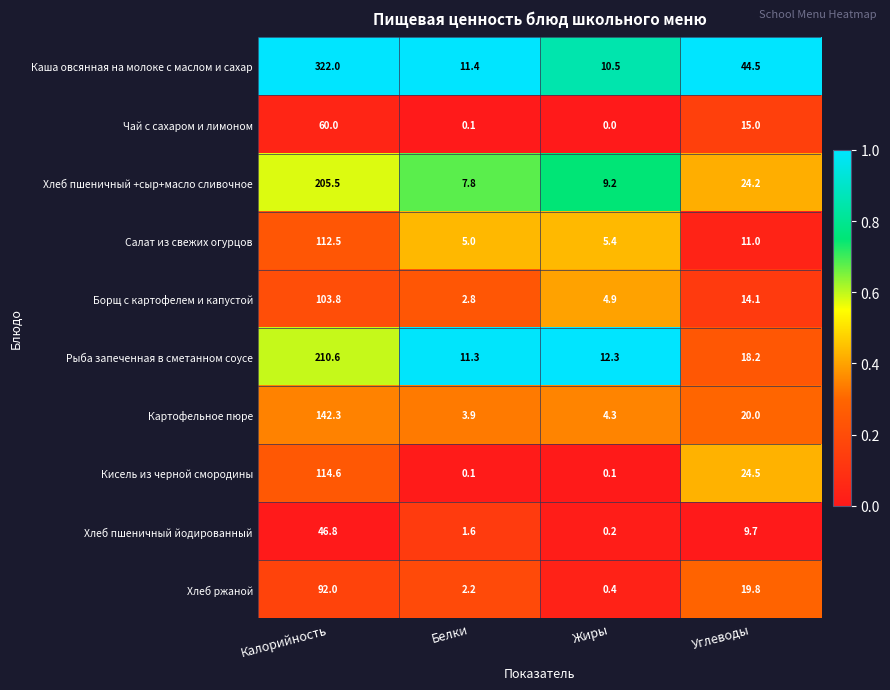

Which series has the widest spread of values?

Каша овсянная на молоке с маслом и сахар